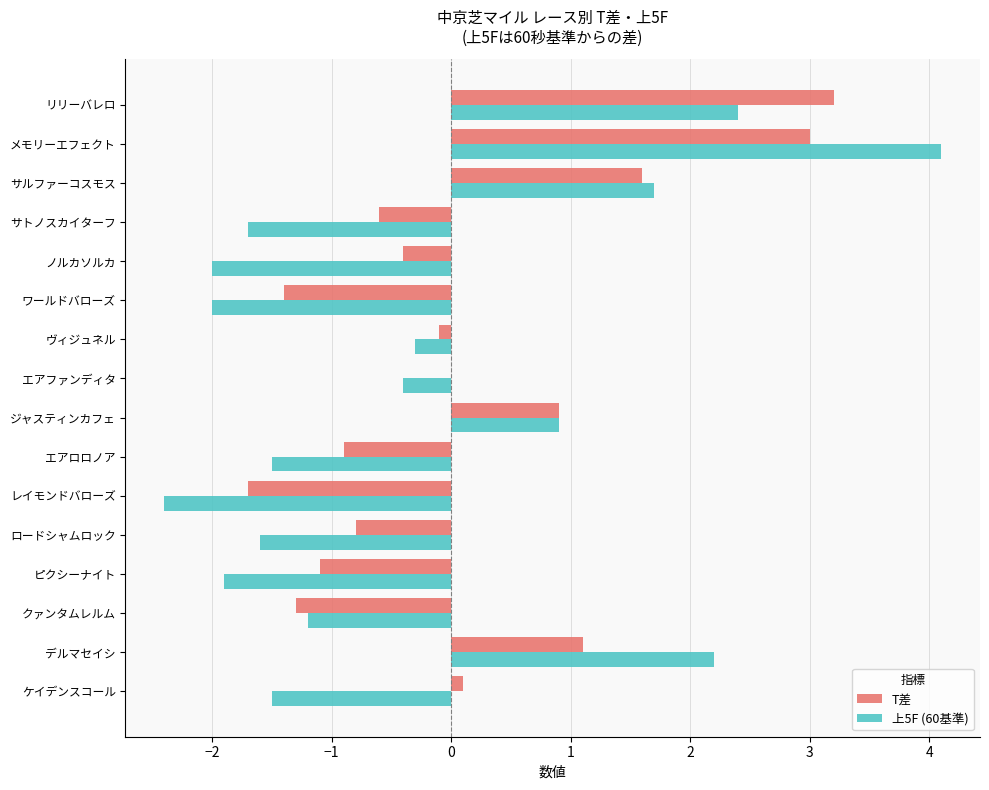

What is the average value of the T差 series?

0.1